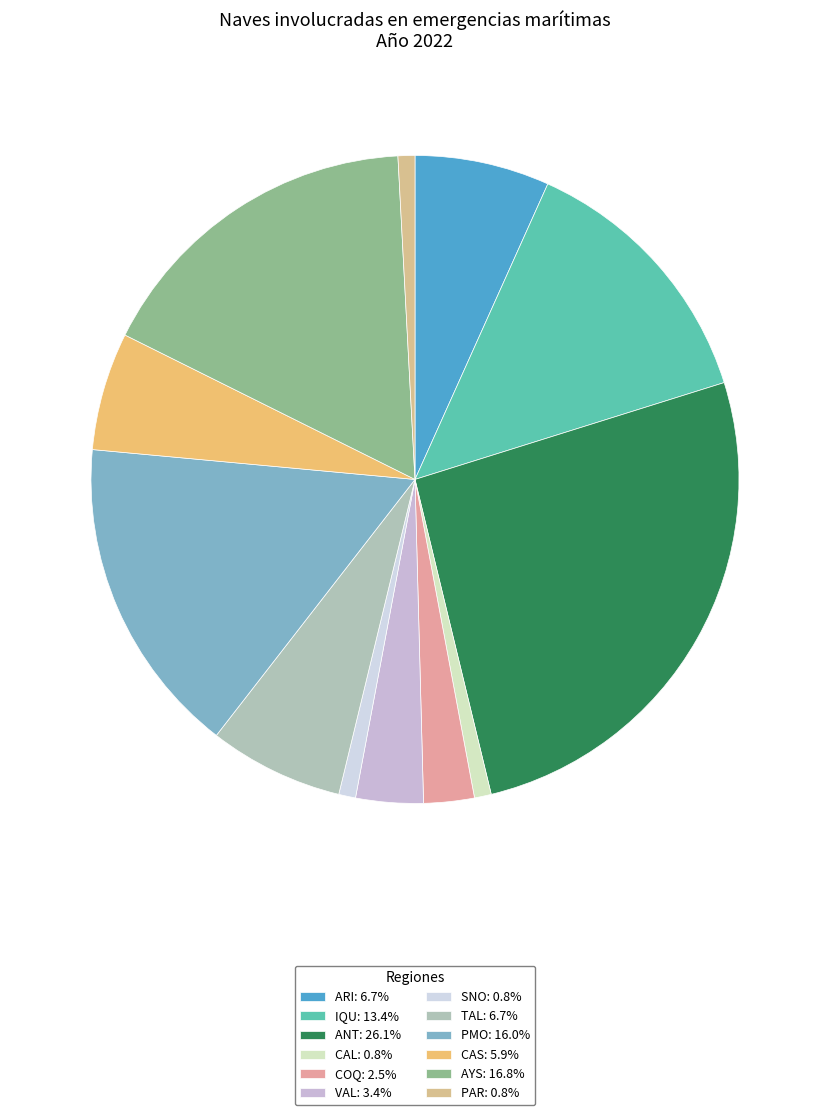

To the nearest percent, what percentage of the pie is PMO?

16%